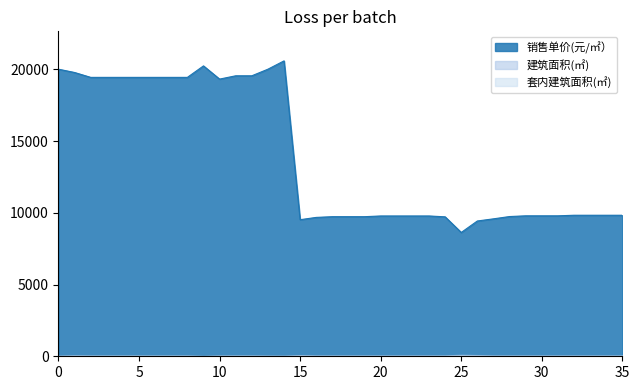

What is the greatest value displayed?

20590.0